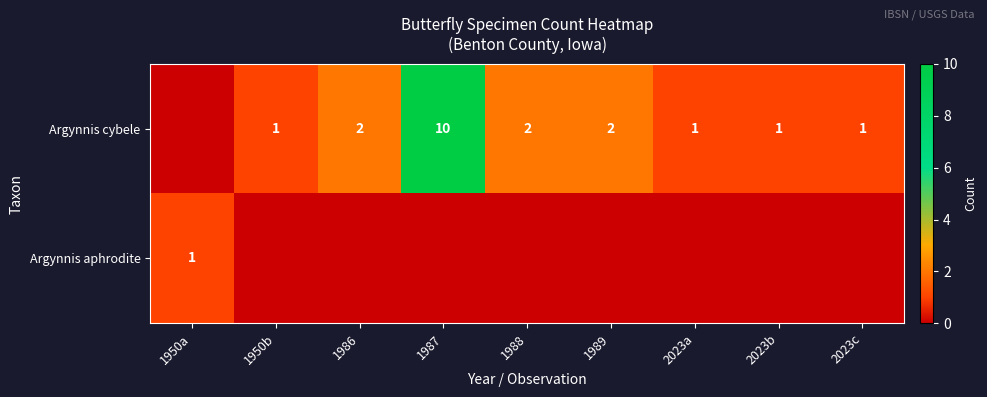

True or false: Argynnis aphrodite has a value of 0 at 1950a.

False